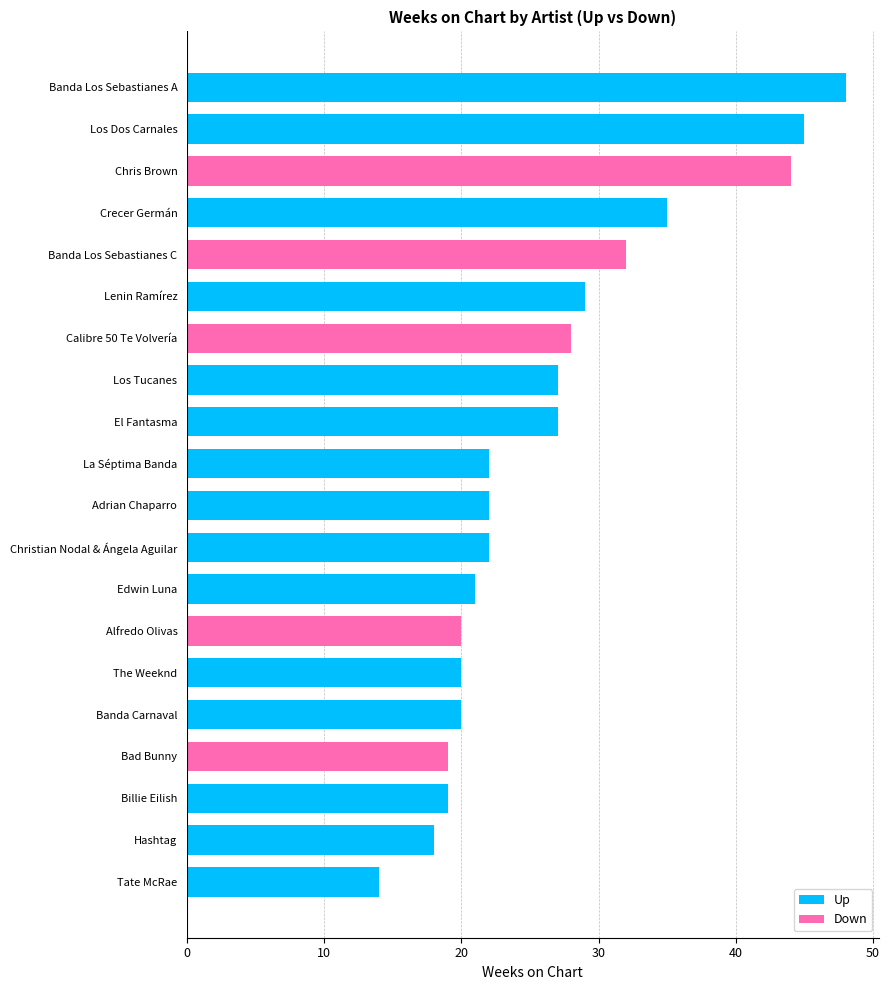

The chart shows a value of 44 at Chris Brown. True or false?

True